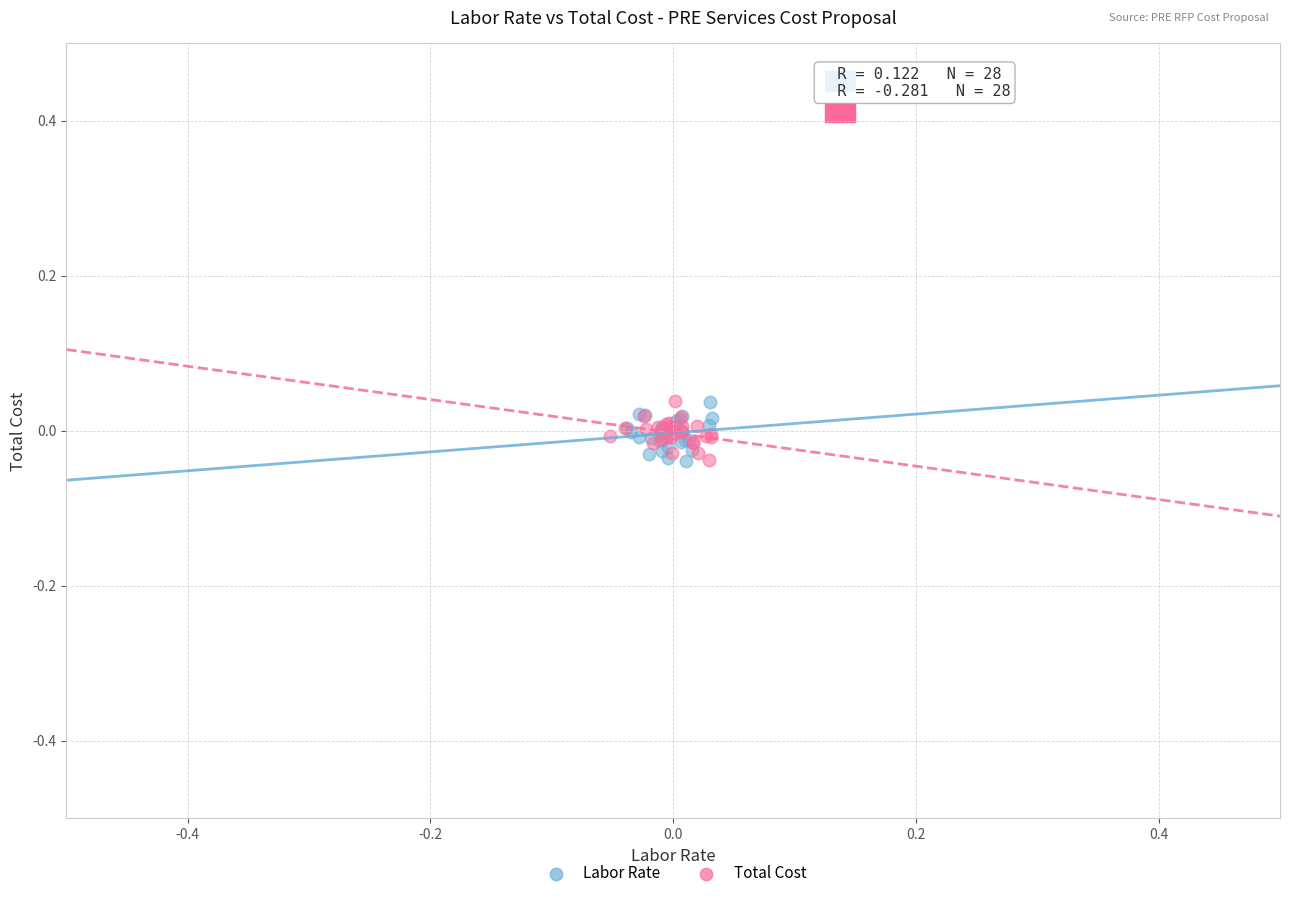

What are all the series names shown in the legend?

Labor Rate, Total Cost